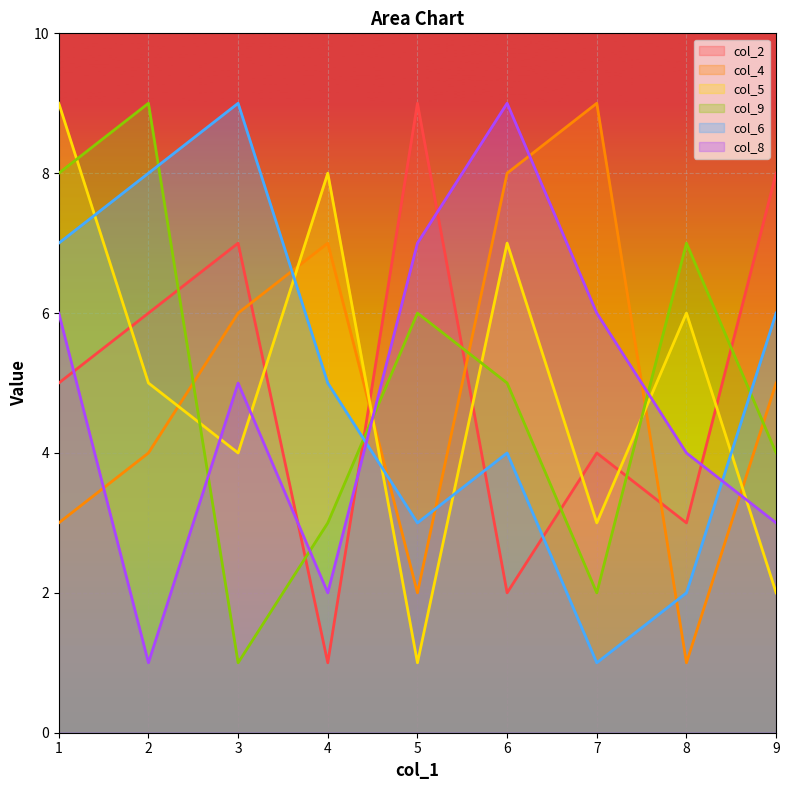

Is it true that col_5 equals 0 at 5?

False